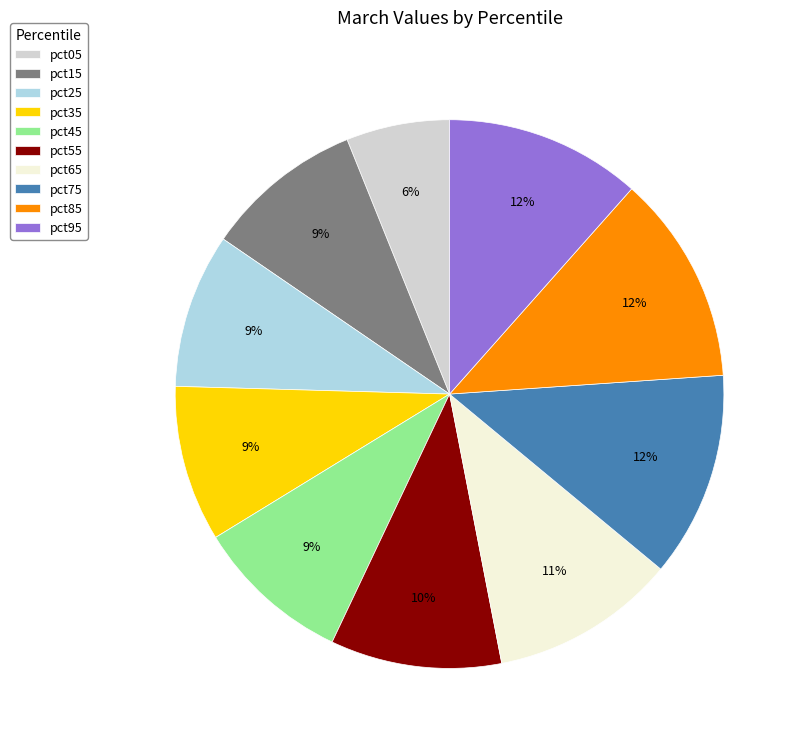

Does pct55 represent more than half of the total?

No